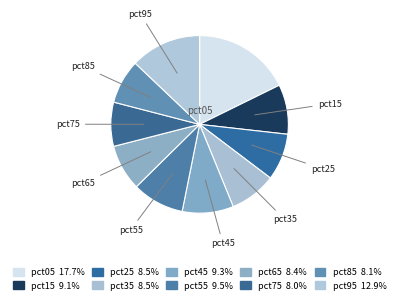

What is the smallest slice in the pie chart?

pct75